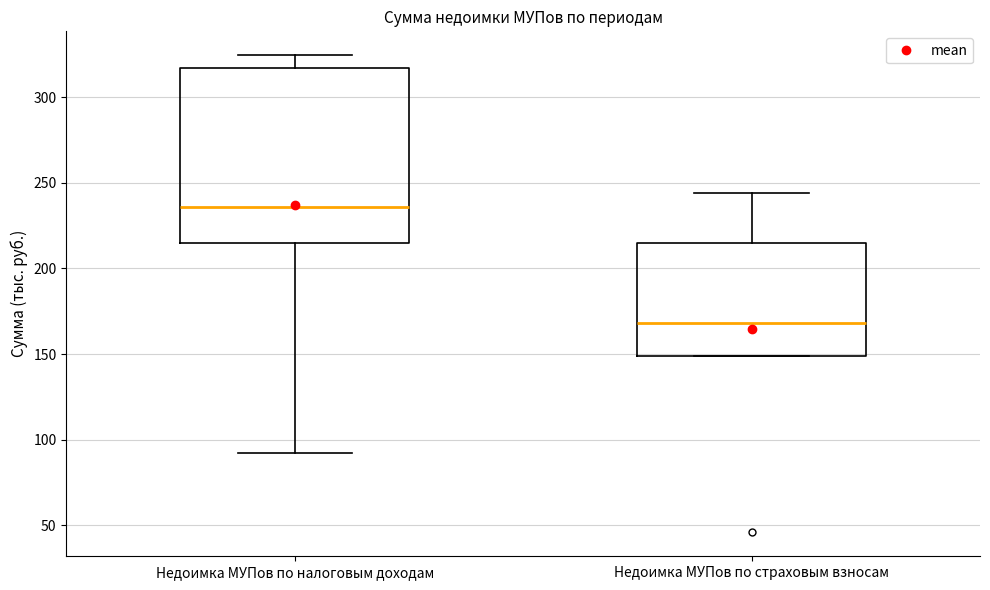

Reading left to right, read every box against the y-axis: the position of its median line, the range the box covers, and the ends of its whiskers. The values are not printed on the chart, so give them approximately, as read against the axis.

Недоимка МУПов по налоговым доходам: median 235, box 215 to 315, whiskers 90 to 325
Недоимка МУПов по страховым взносам: median 170, box 150 to 215, whiskers 150 to 245